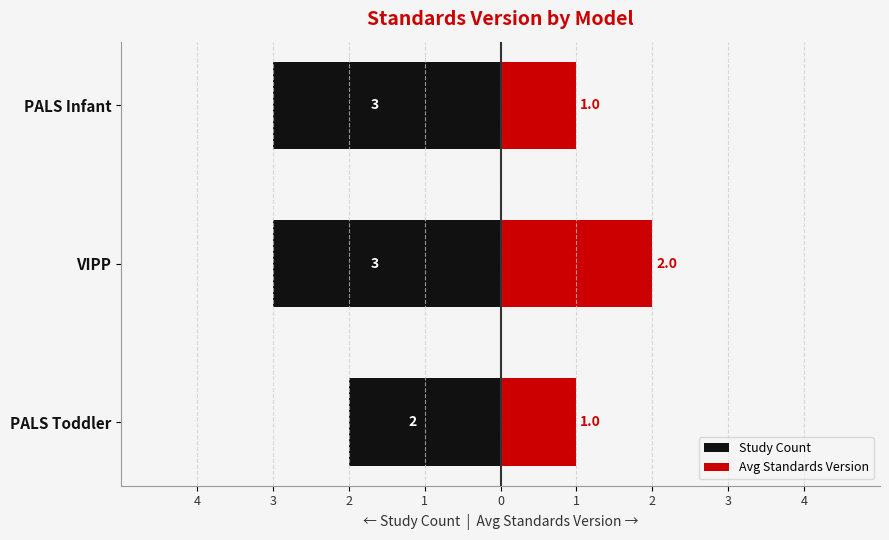

The value of Avg Standards Version at 3 is 2. True or false?

True